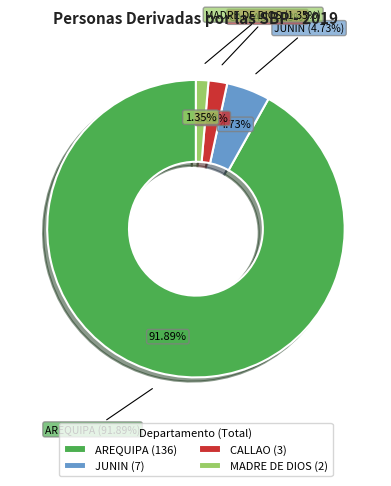

What is the smallest slice in the pie chart?

MADRE DE DIOS